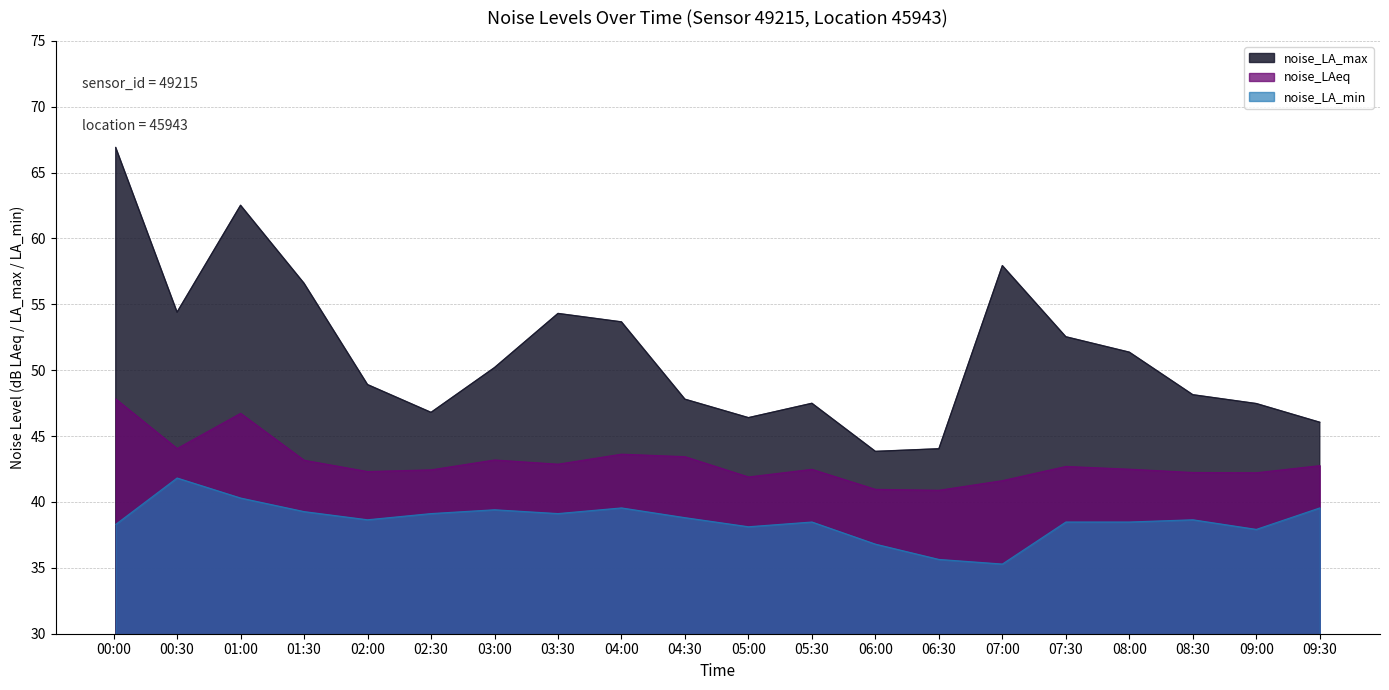

What is the average value of the noise_LA_min series?

38.6